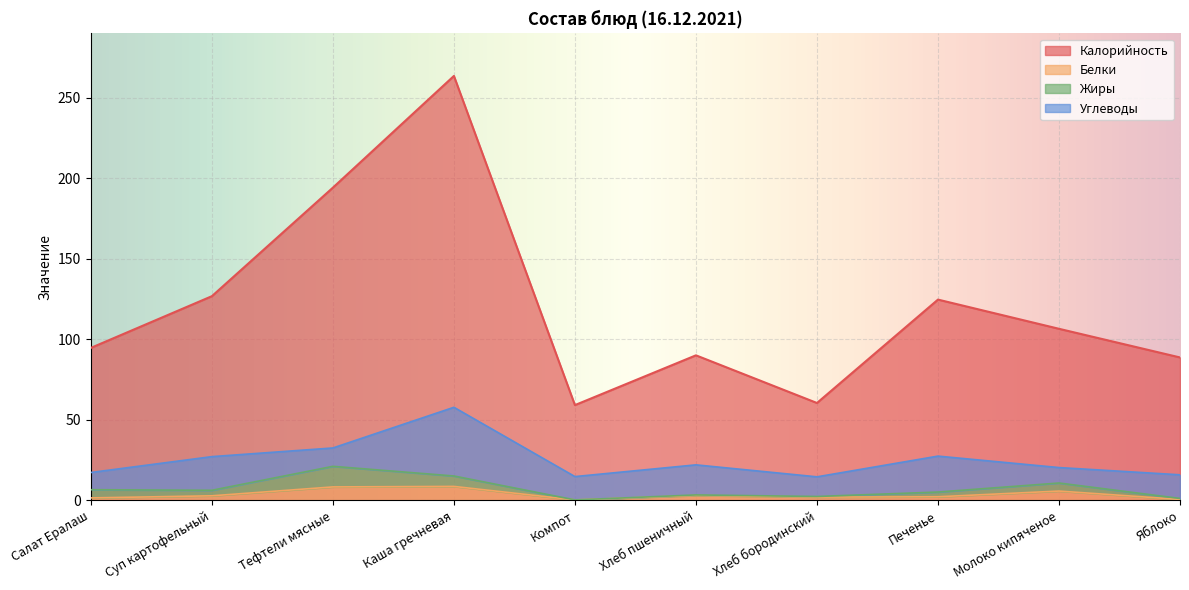

What is the value of the Белки point at the 4th from the left?

8.7